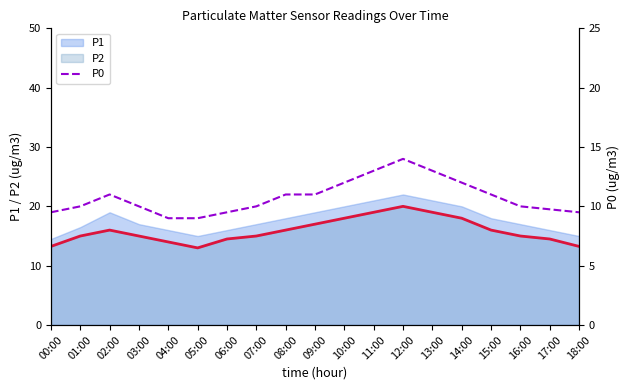

How many points are higher than both their immediate neighbors (excluding endpoints)?

2